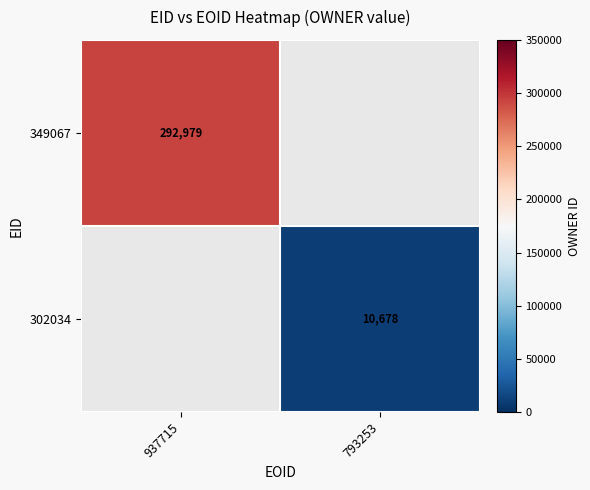

Is the value of 349067 at 937715 greater than the value of 302034 at 793253?

Yes